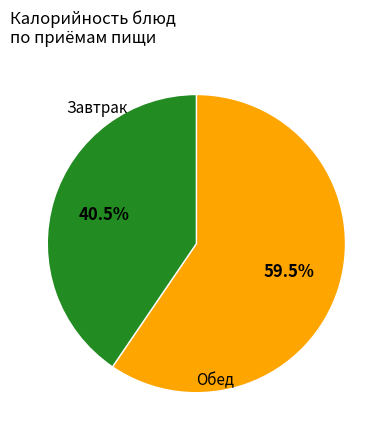

Is there any slice that represents more than half of the pie?

Yes